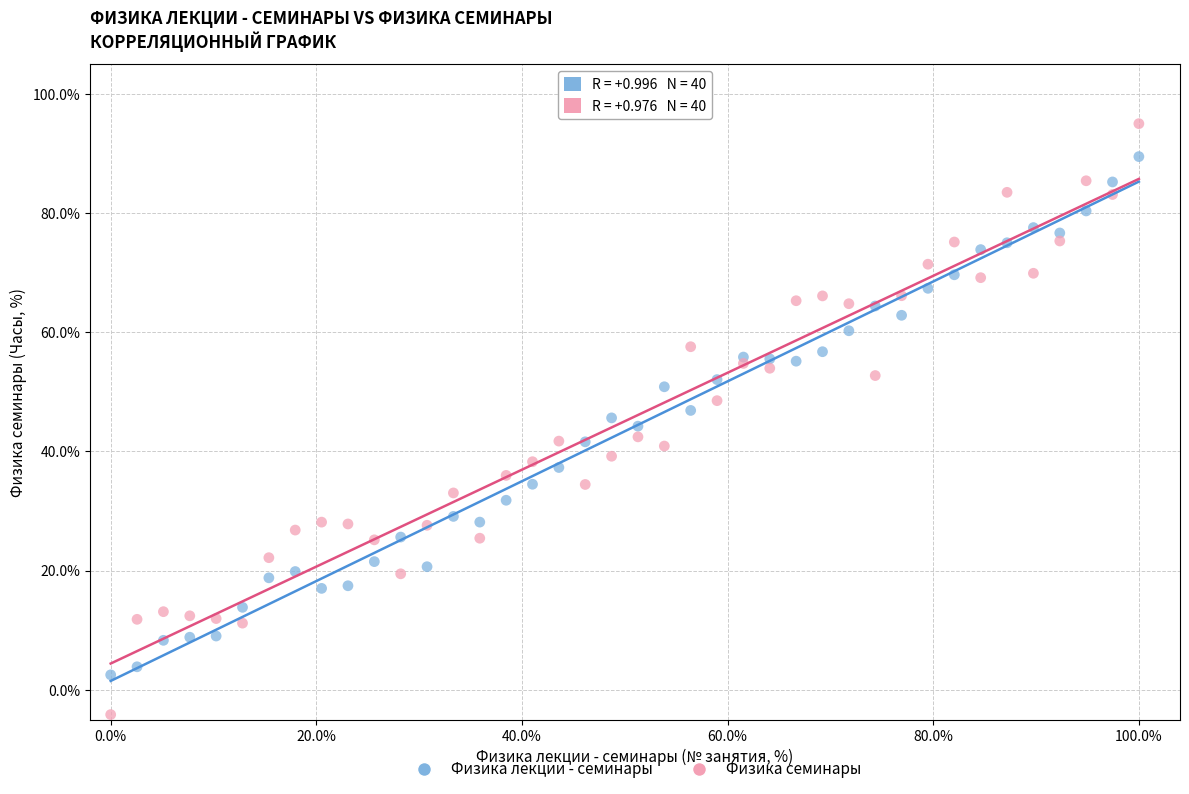

What is the X range (max minus min) for the scatter plot?

100.0